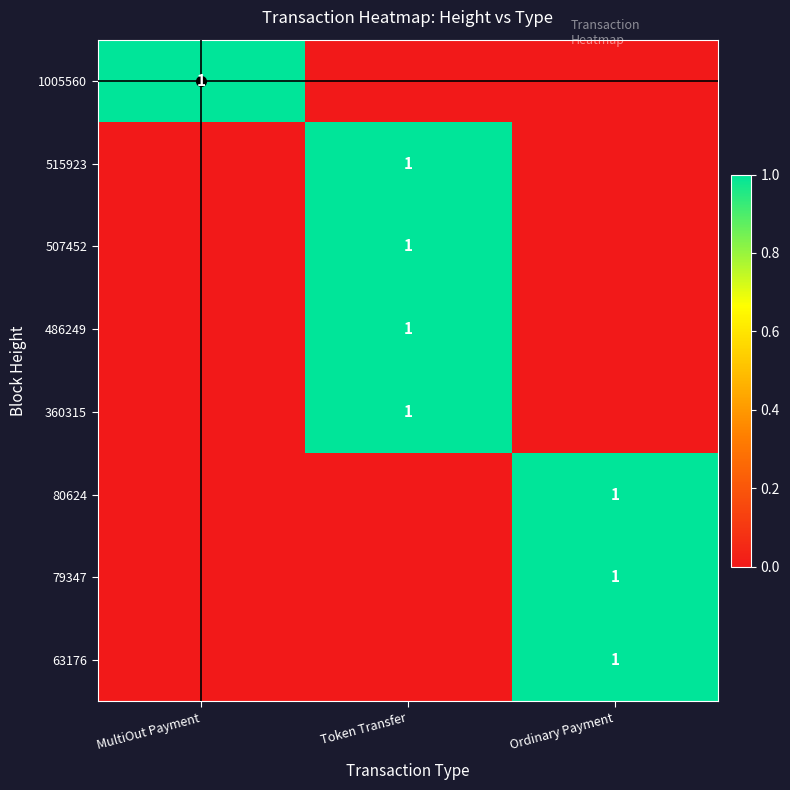

At Token Transfer, list the series in order from largest to smallest.

515923, 507452, 486249, 360315, 1005560, 80624, 79347, 63176